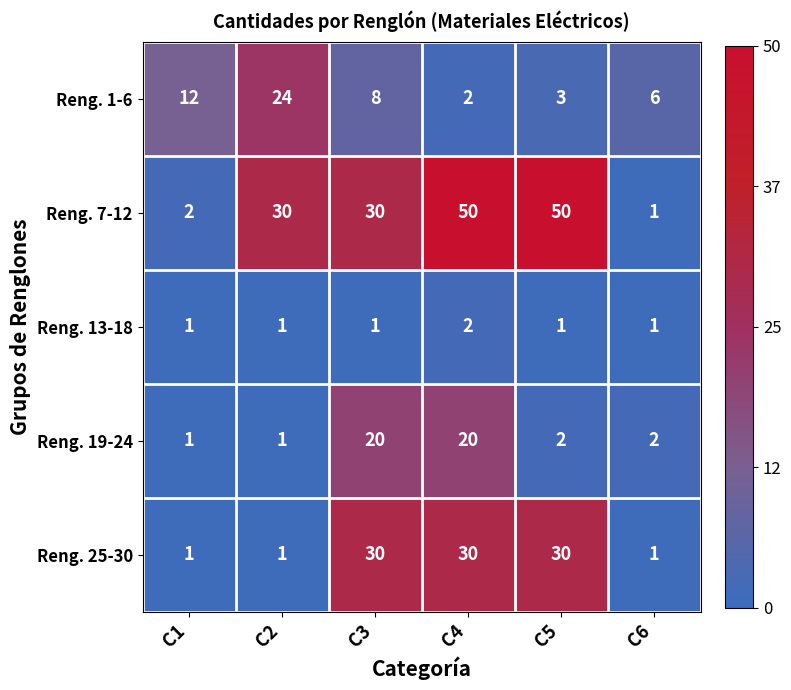

What is the sum of all Reng. 25-30 values?

93